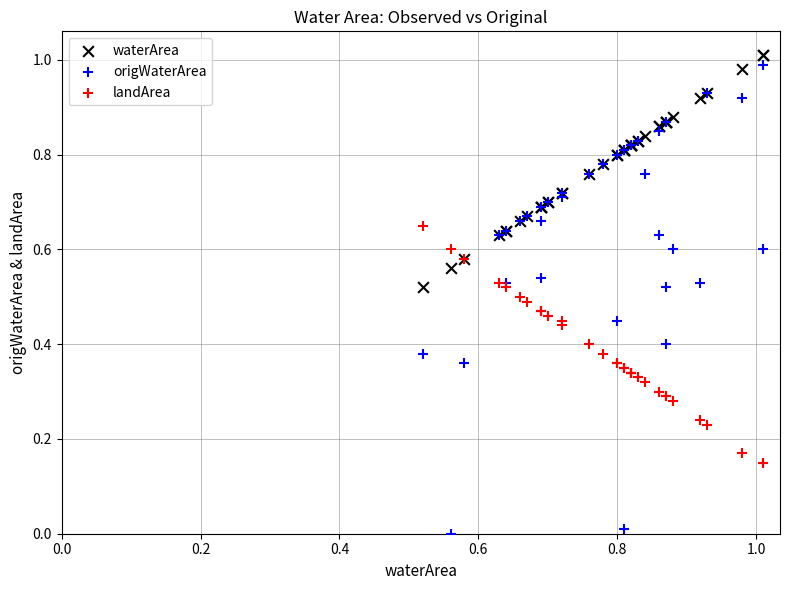

Which series has the largest Y range (max minus min)?

origWaterArea